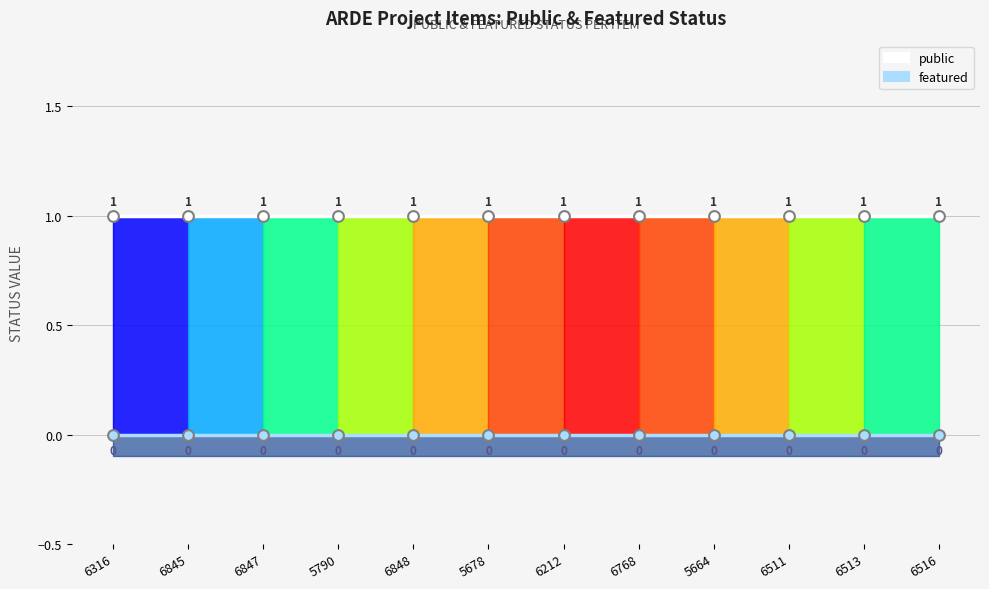

Which series has the largest Y range (max minus min)?

public